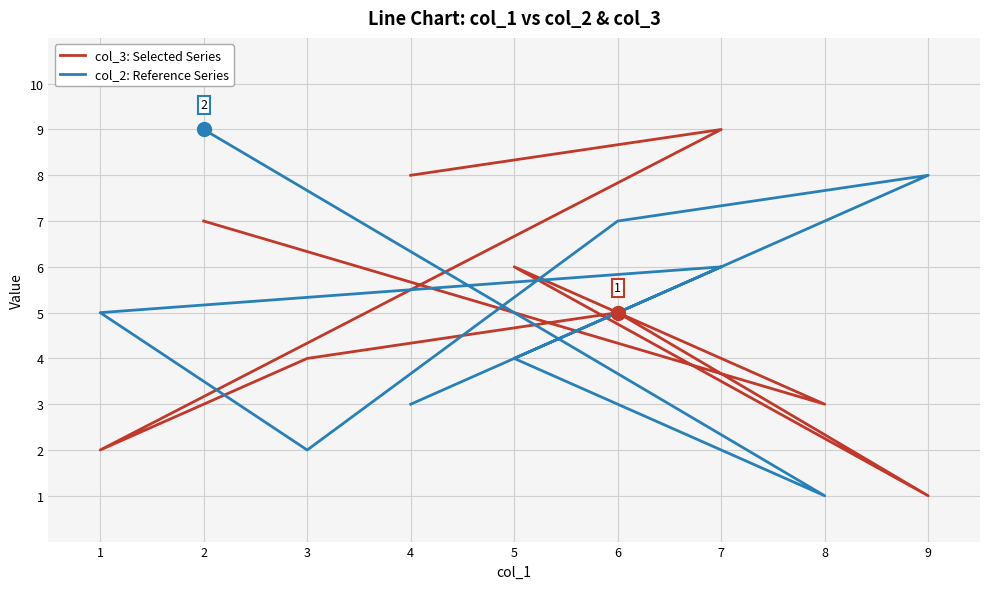

Which category has the lowest value in the col_3: Selected Series series?

9